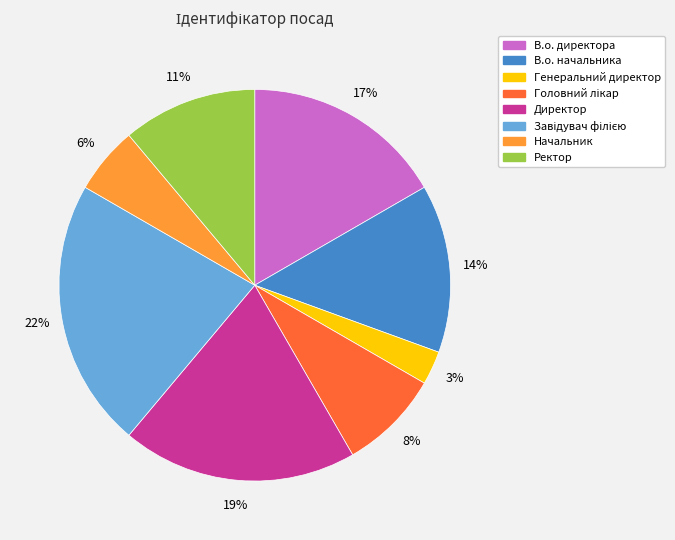

Which category has the smallest portion of the pie?

Генеральний директор